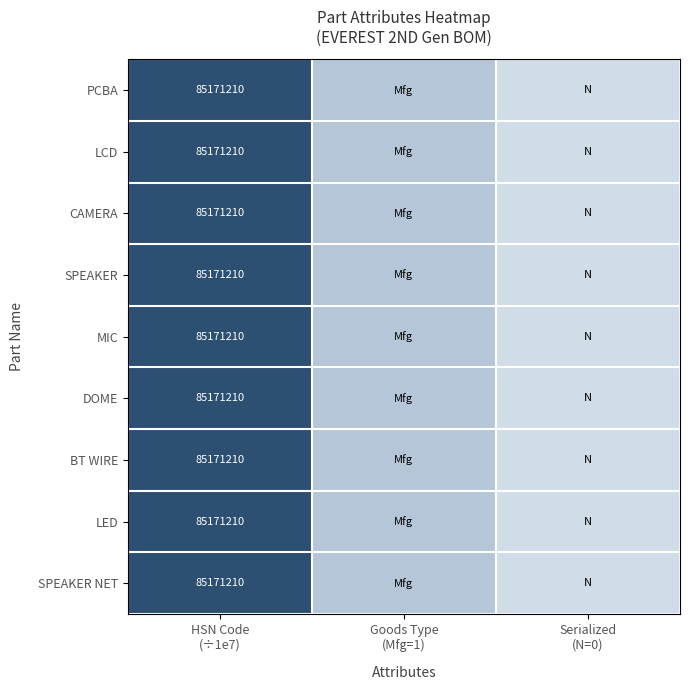

True or false: BT WIRE has a value of 1.5 at Goods Type (Mfg=1).

False